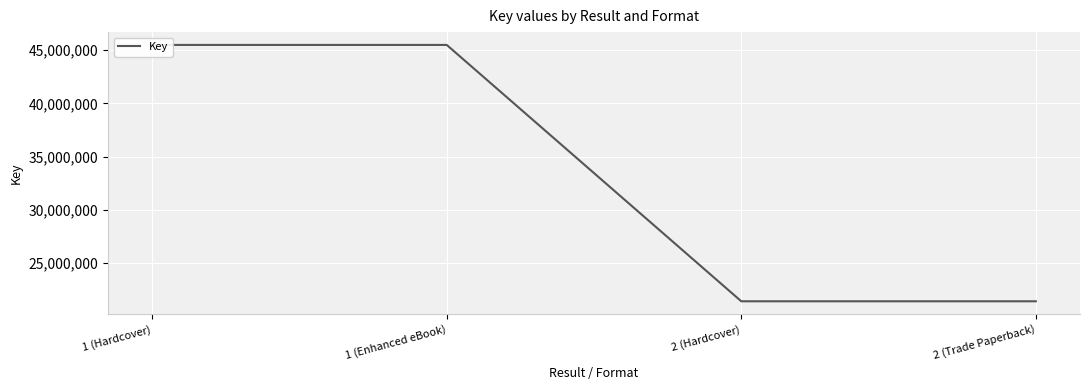

What is the difference between the maximum and minimum values?

24048095